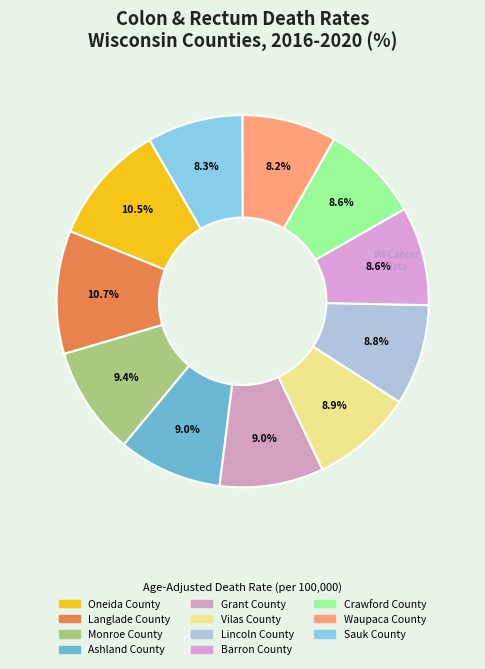

What is the largest slice in the pie chart?

Langlade County